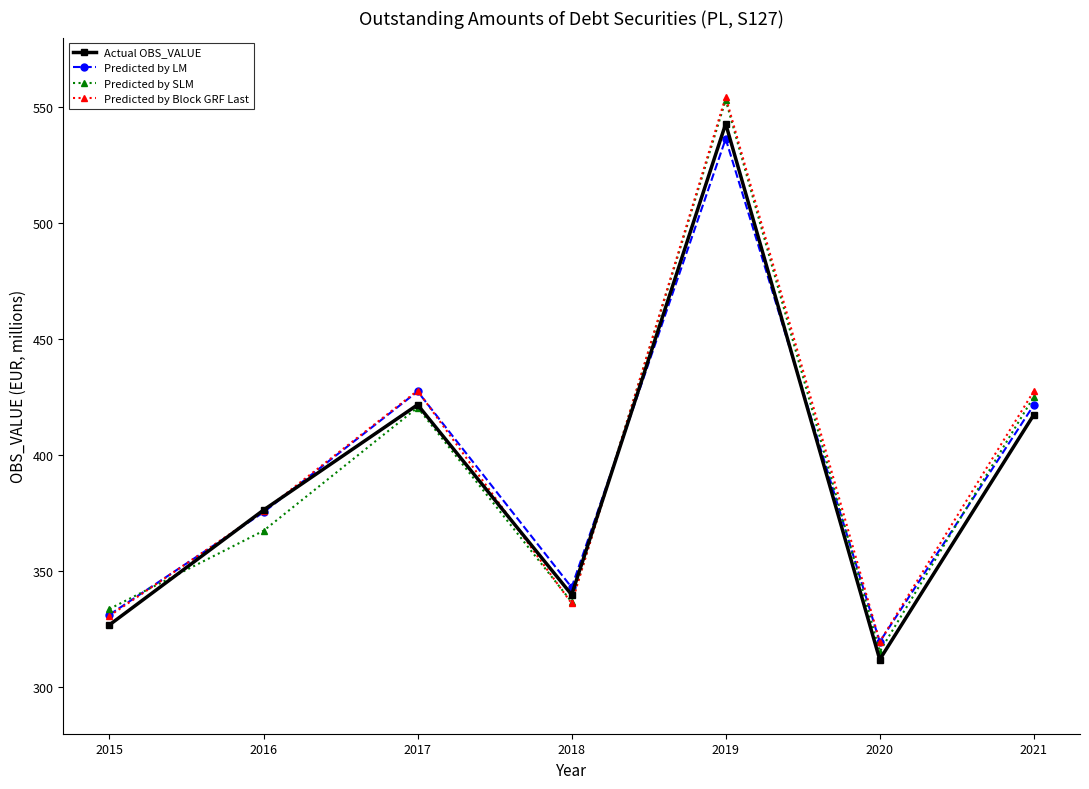

What is the difference between the maximum and minimum values in the Predicted by SLM series?

237.7